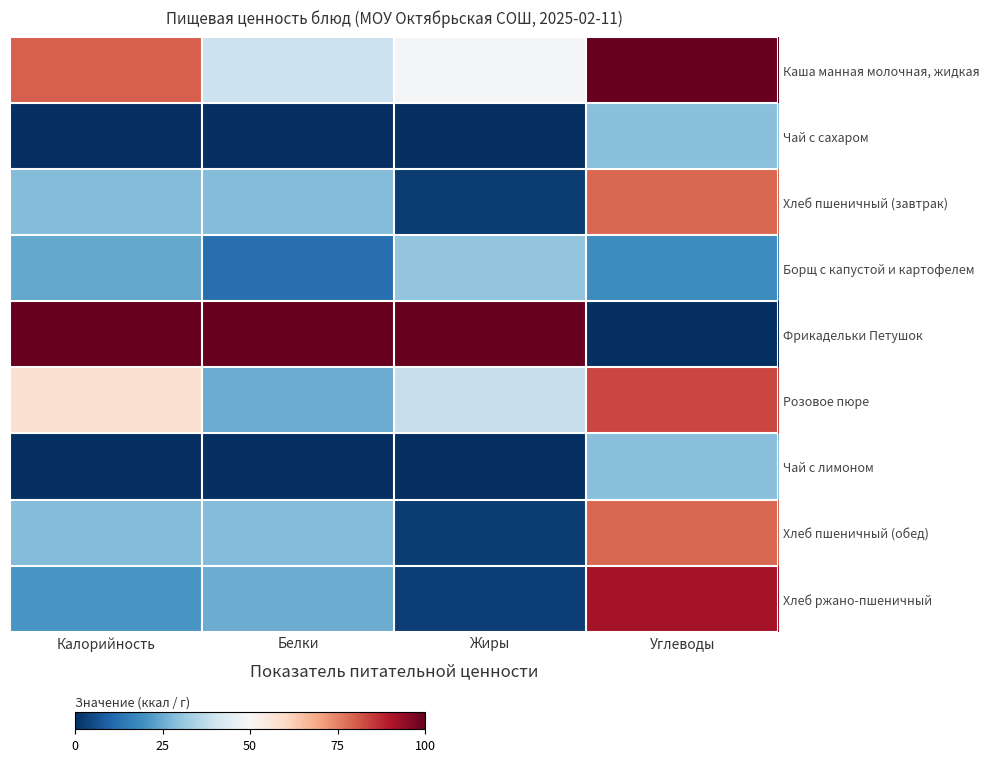

Rank the series at Углеводы from highest to lowest value.

Каша манная молочная, жидкая, Хлеб ржано-пшеничный, Розовое пюре, Хлеб пшеничный (завтрак), Хлеб пшеничный (обед), Чай с сахаром, Чай с лимоном, Борщ с капустой и картофелем, Фрикадельки Петушок